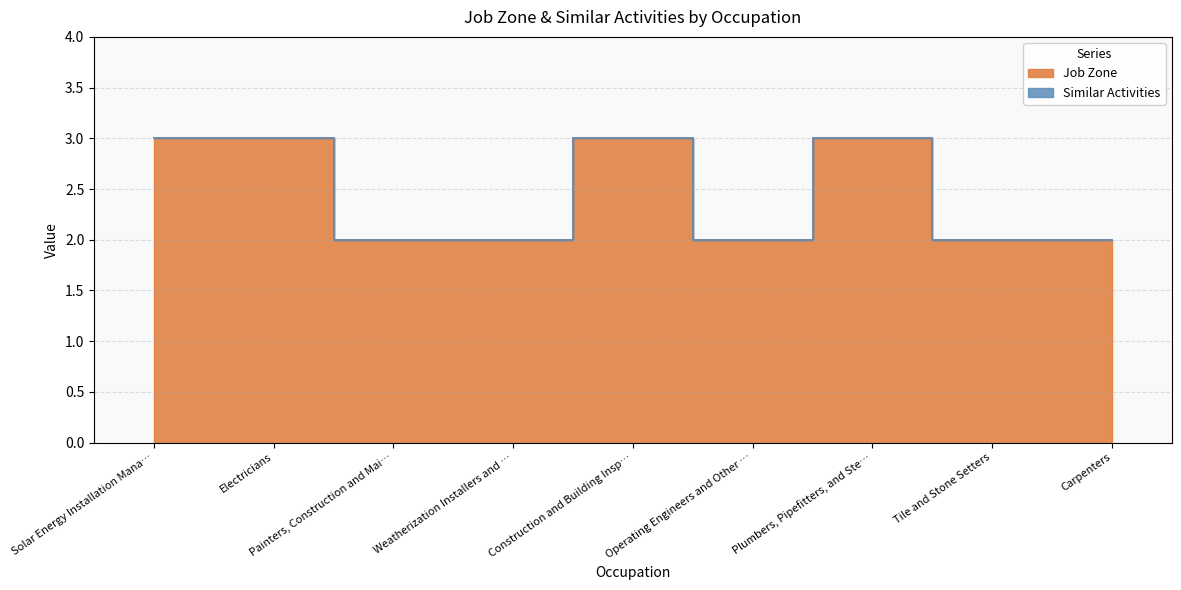

Reading left to right, what are all the values shown in this chart?

3	3	2	2	3	2	3	2	2